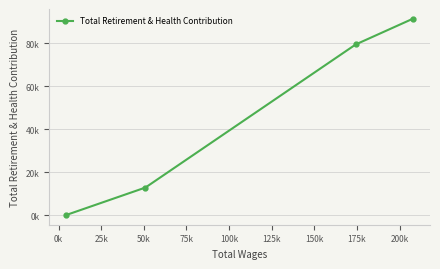

What is the maximum value shown in the chart?

91477